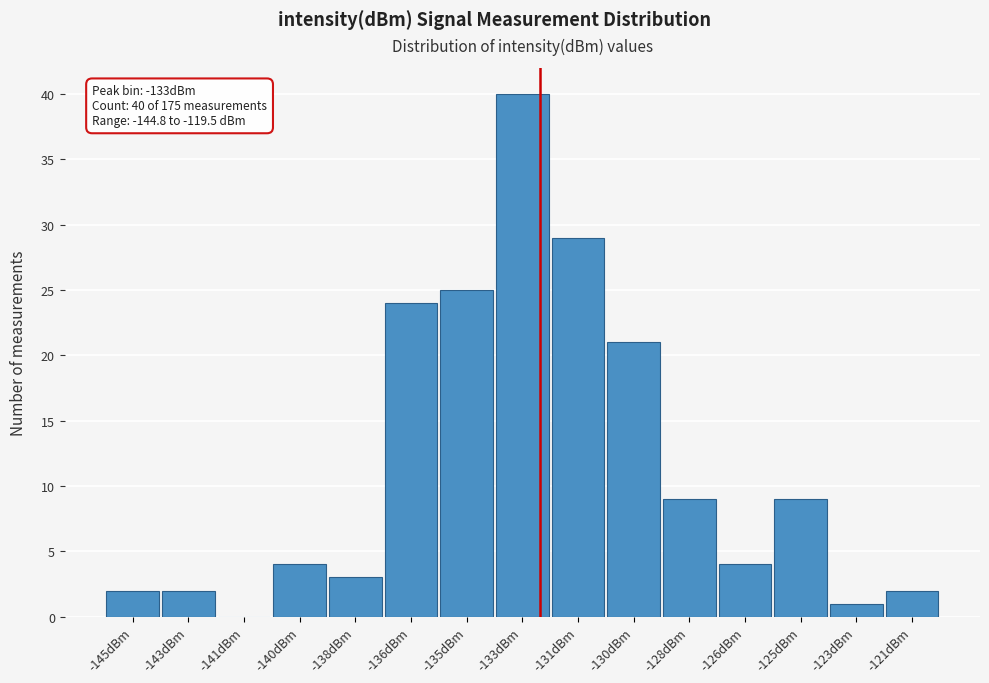

Reading left to right, extract all data points from this chart.

-145dBm=2	-143dBm=2	-141dBm=0	-140dBm=4	-138dBm=3	-136dBm=24	-135dBm=25	-133dBm=40	-131dBm=29	-130dBm=21	-128dBm=9	-126dBm=4	-125dBm=9	-123dBm=1	-121dBm=2